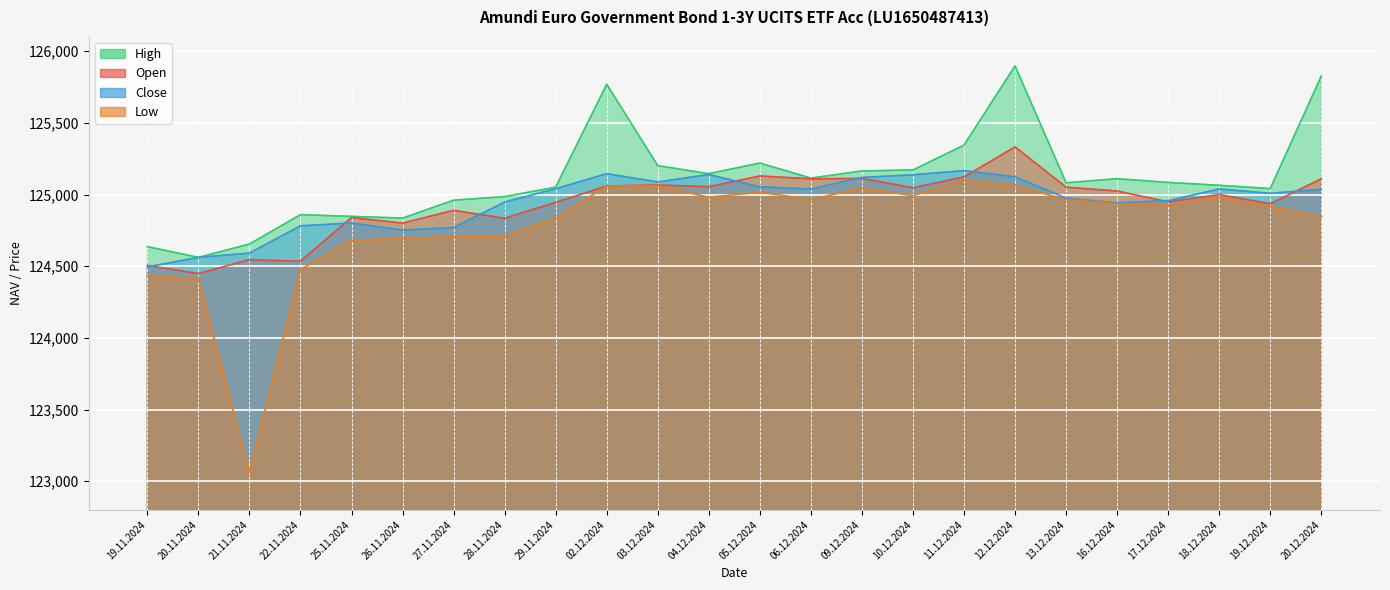

What is the difference between the maximum and second lowest values in the High series?

1261